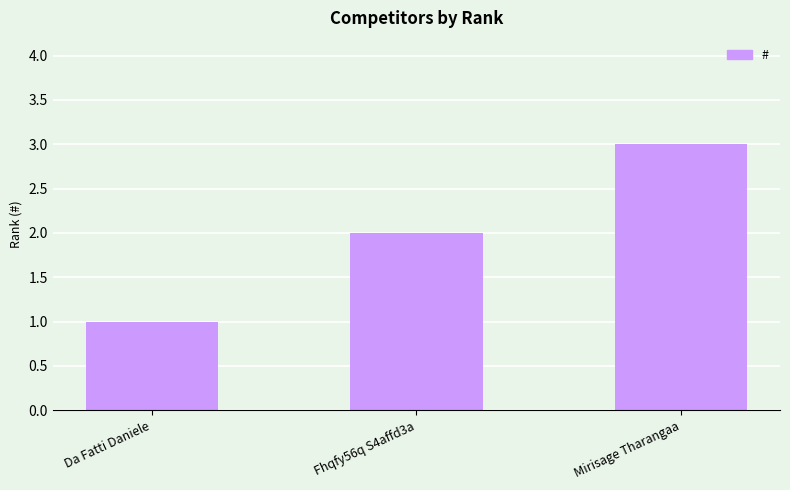

How many bars are there in total?

3